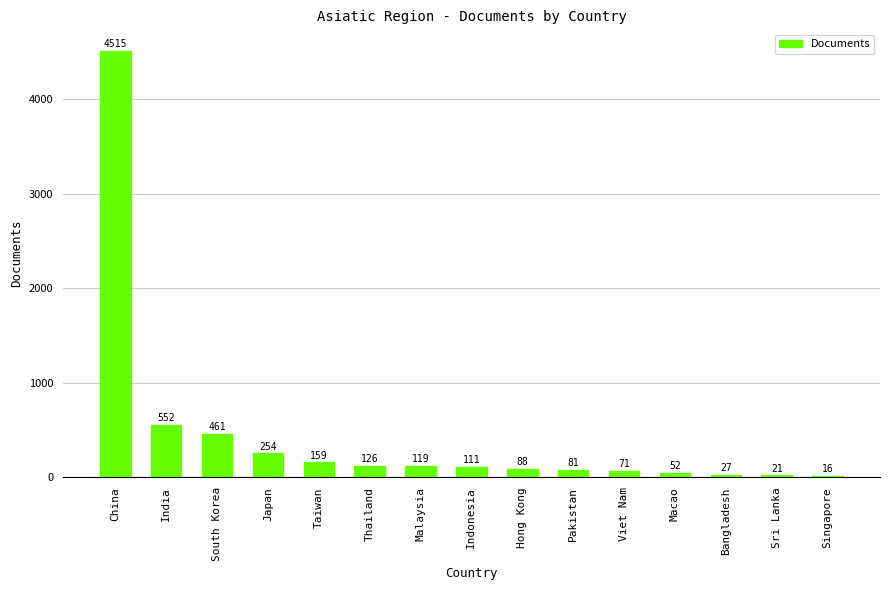

What is the difference between the maximum and second lowest values?

4494